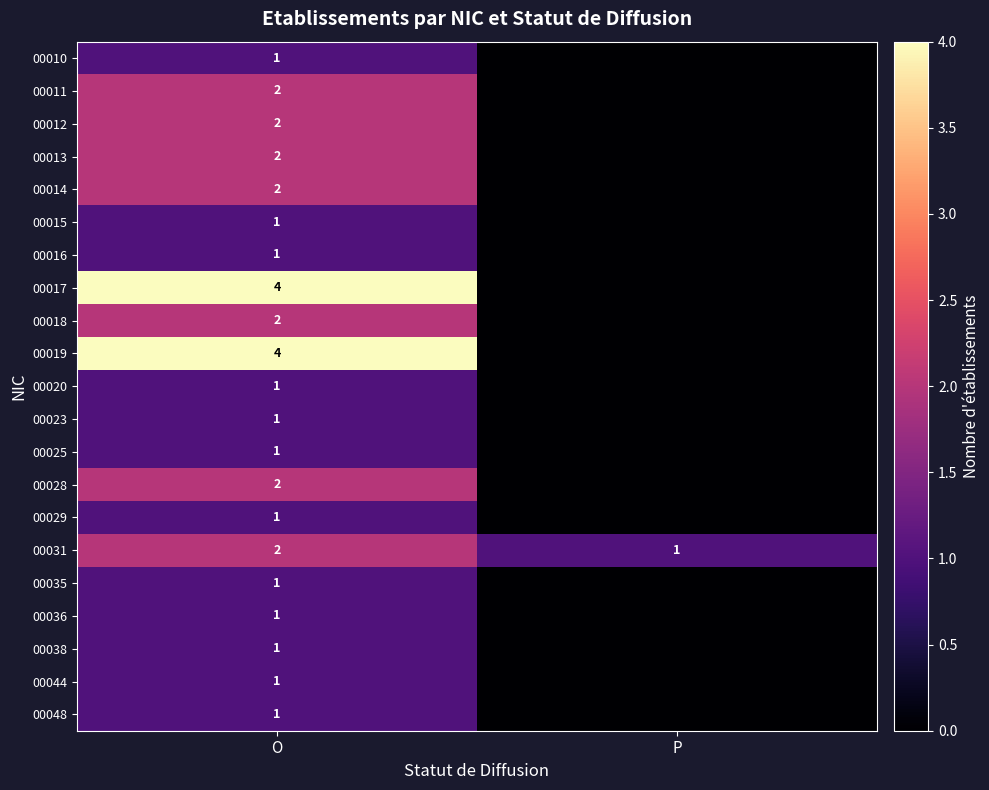

List the labels in order of 00025 value, smallest first.

P, O